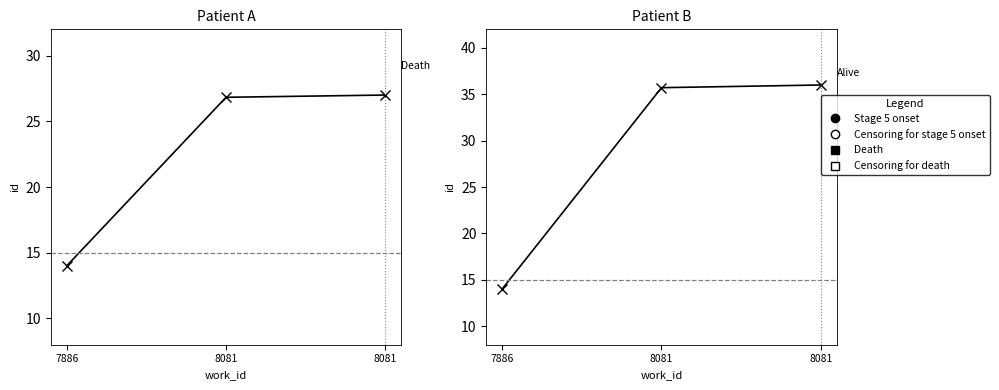

How many distinct data groups are displayed?

2